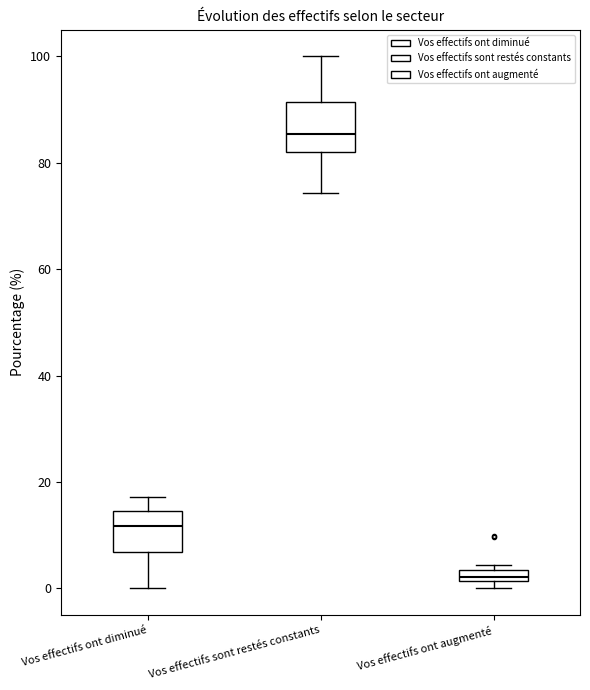

Which box's median line is the lowest?

Vos effectifs ont augmenté